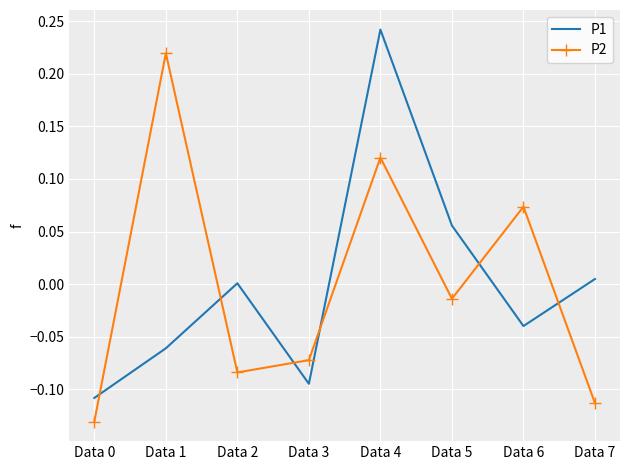

How many distinct data groups are displayed?

2